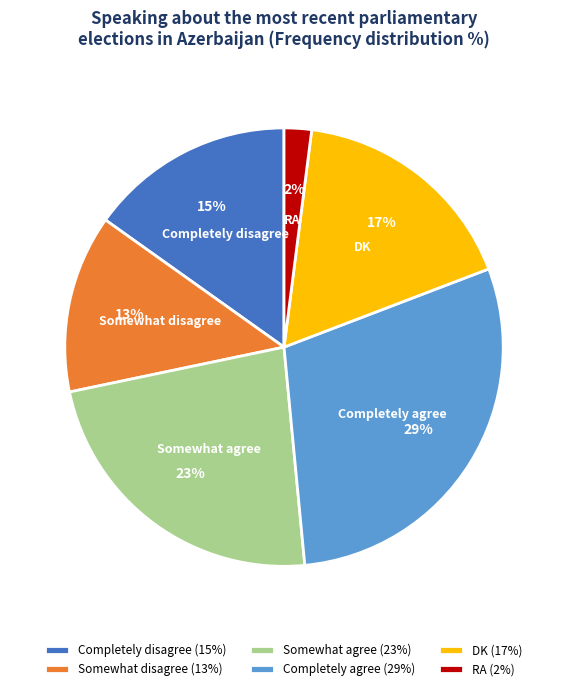

Is Completely agree the majority of the pie?

No